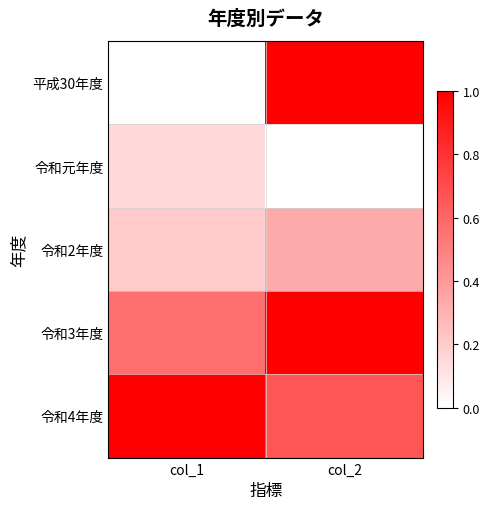

Rank the series at col_1 from highest to lowest value.

令和4年度, 令和3年度, 令和2年度, 令和元年度, 平成30年度